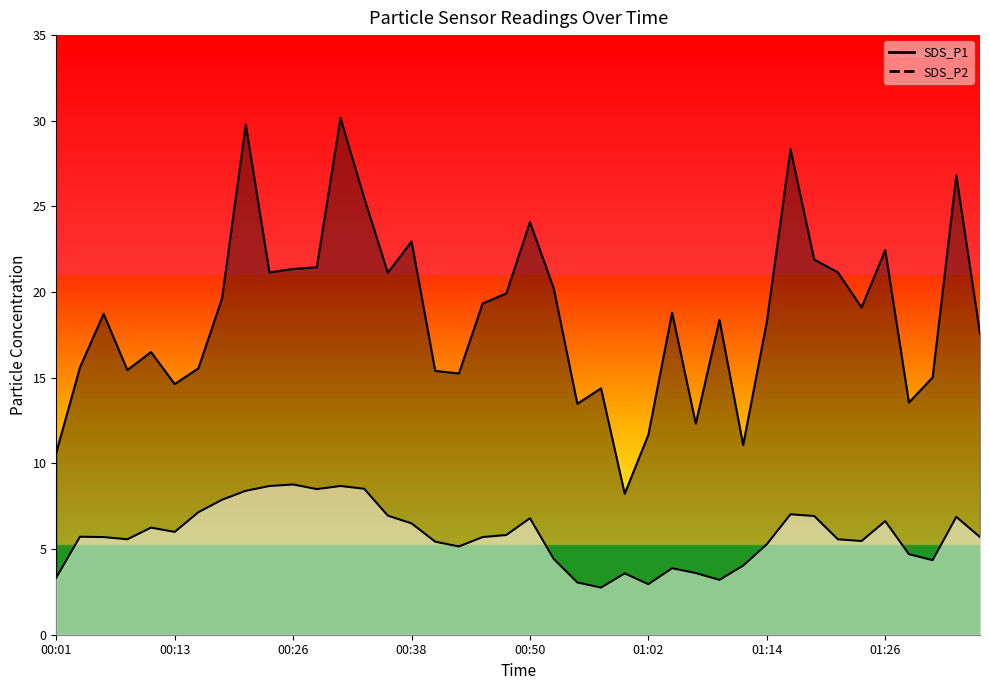

The SDS_P2 series shows 4.3 at 01:31. True or false?

True